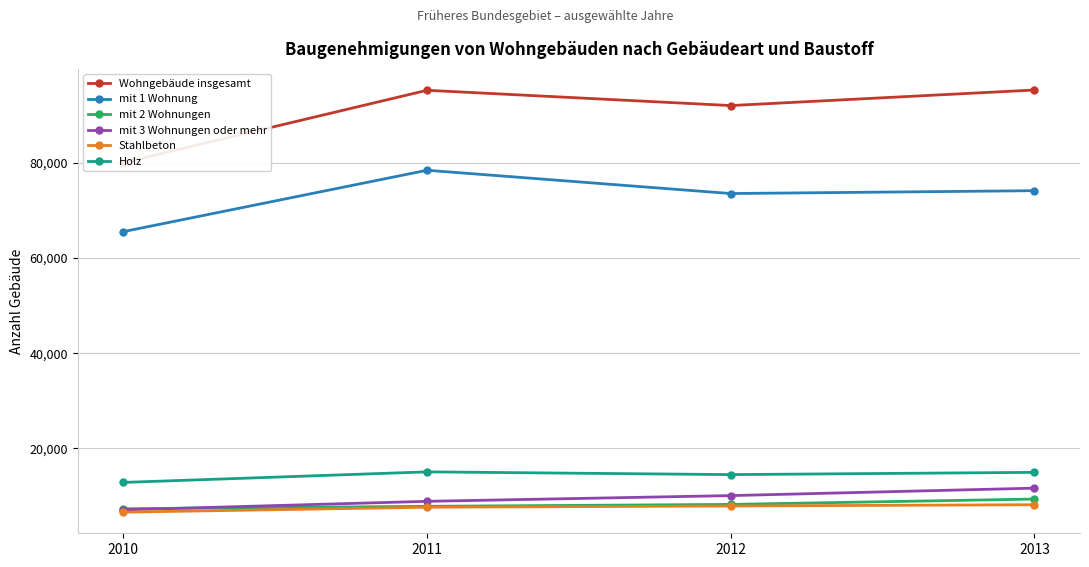

True or false: mit 3 Wohnungen oder mehr and Wohngebäude insgesamt cross at least once.

False